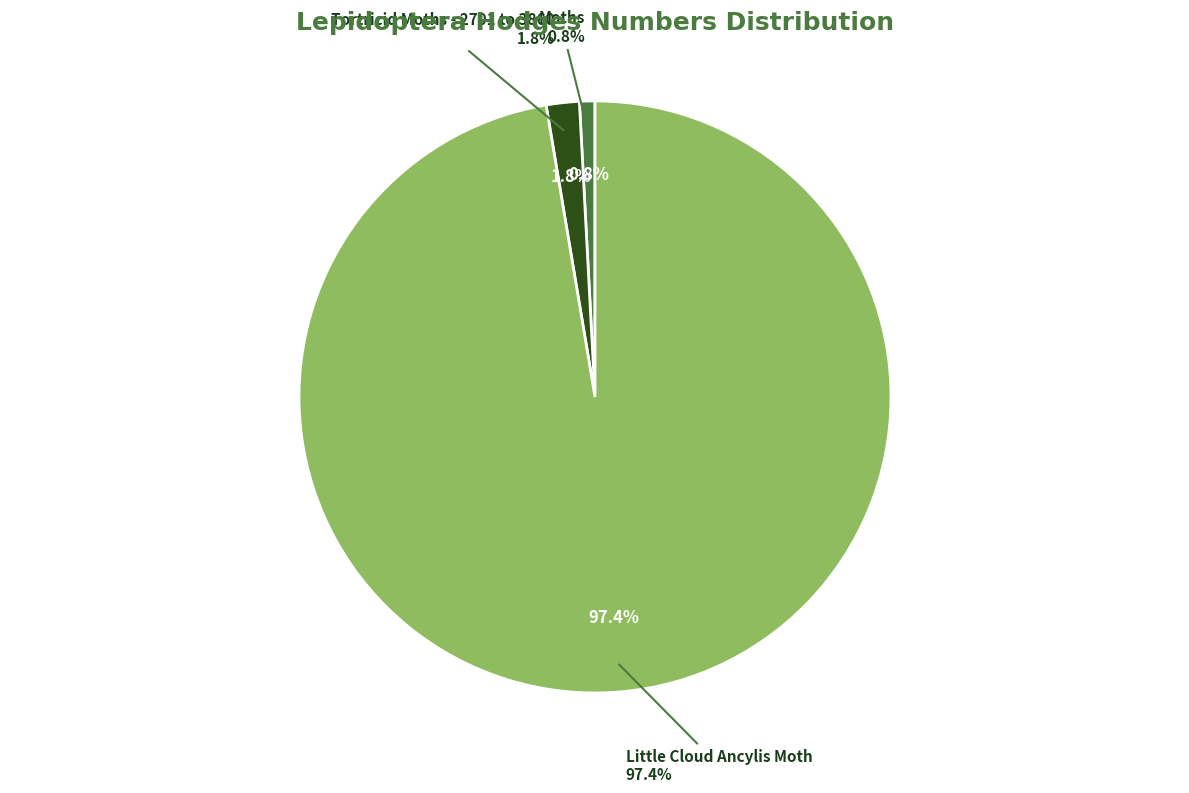

The Moths slice represents 11% of the pie. True or false?

False